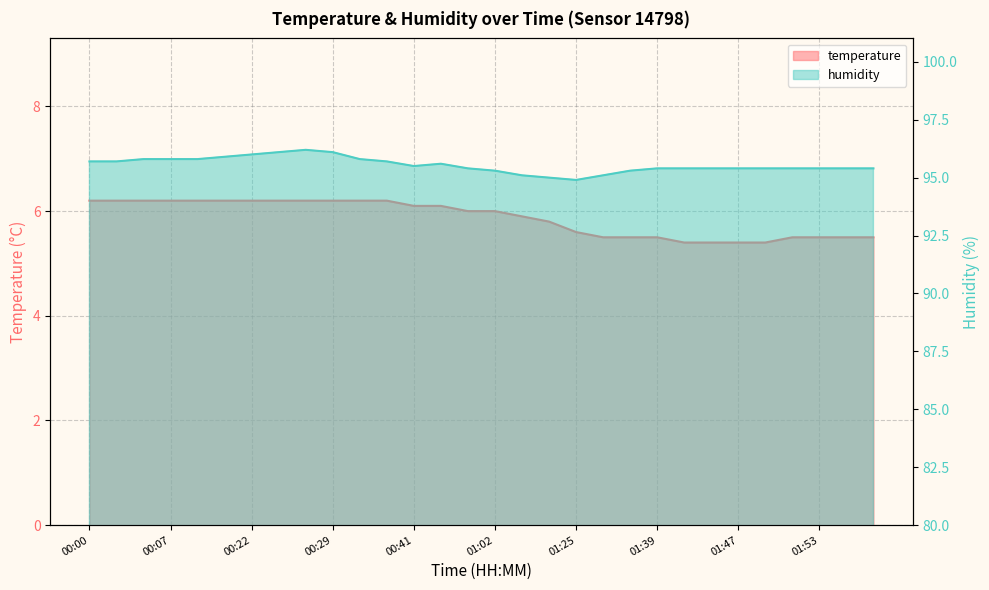

Rank the series by their maximum value, from highest to lowest.

humidity, temperature